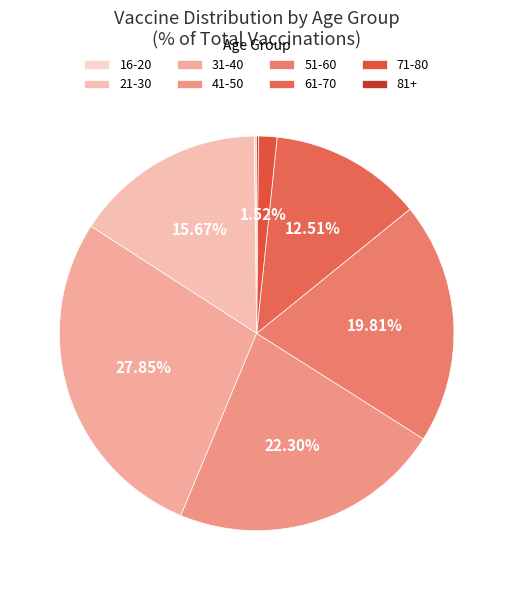

To the nearest percent, what percentage of the pie is 51-60?

20%